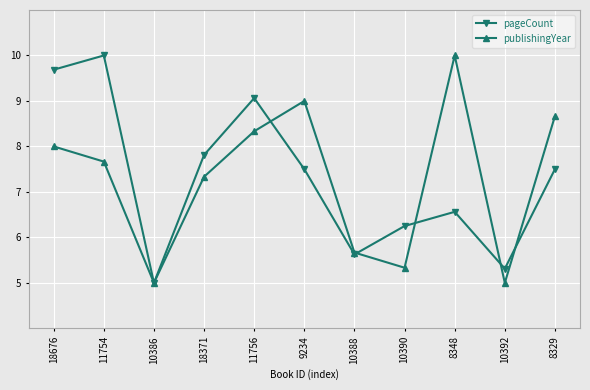

How many series are shown in this chart?

2